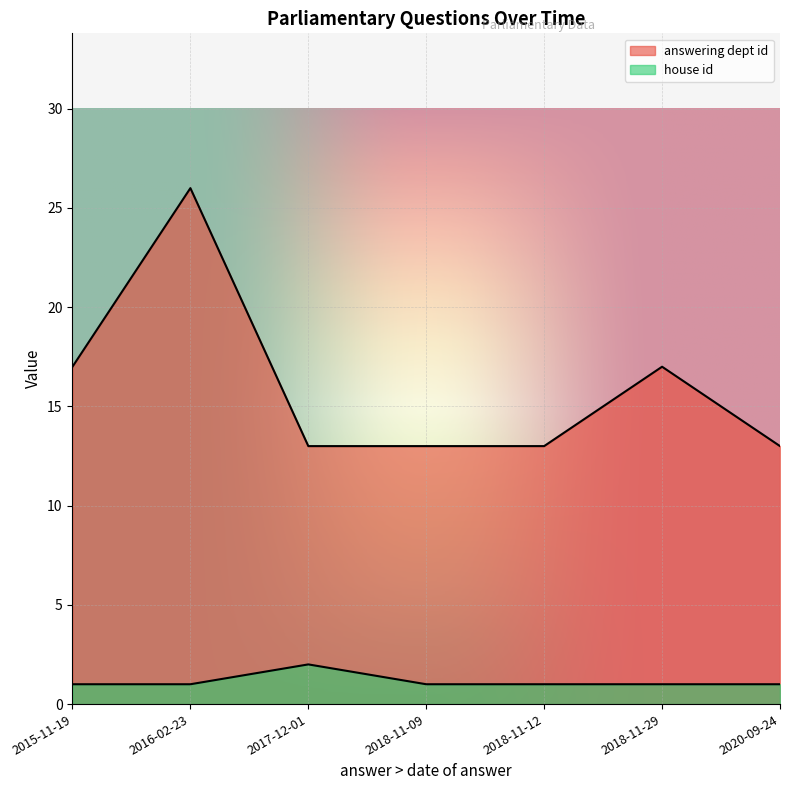

Is it true that answering dept id equals 13 at 2020-09-24?

True